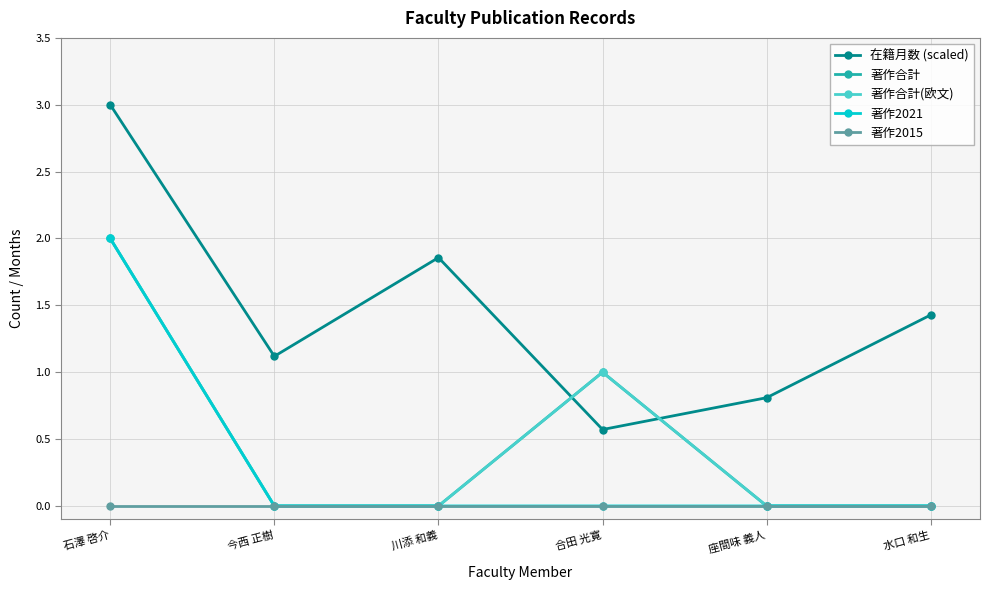

Is this an area chart (filled region under the line)?

No